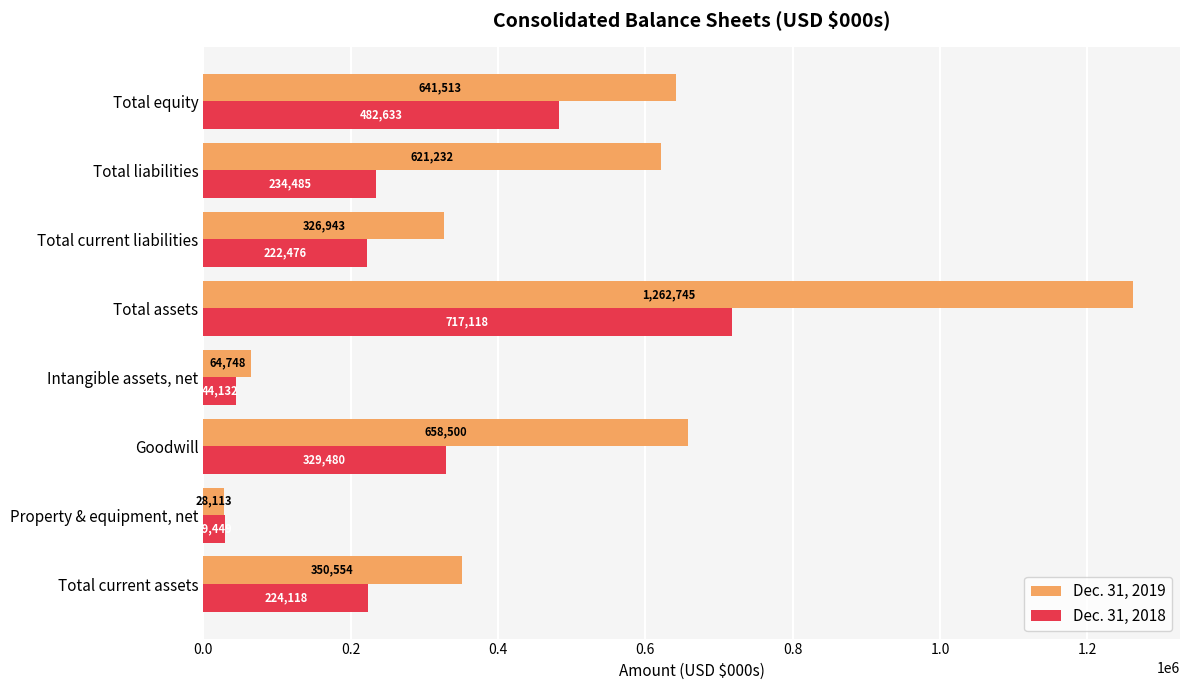

What is the sum of all Dec. 31, 2018 values?

2283891